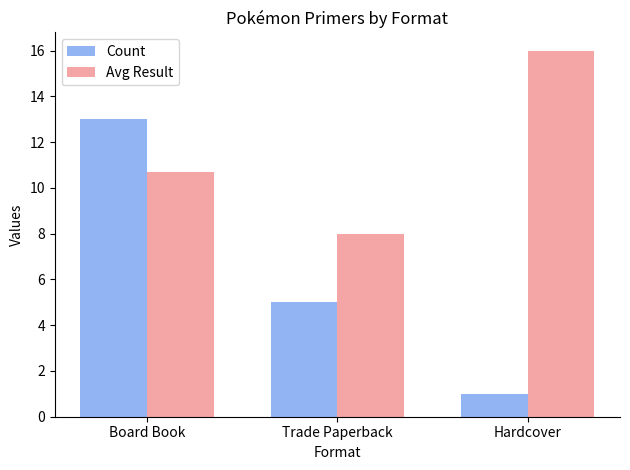

Does the chart contain any negative values?

No